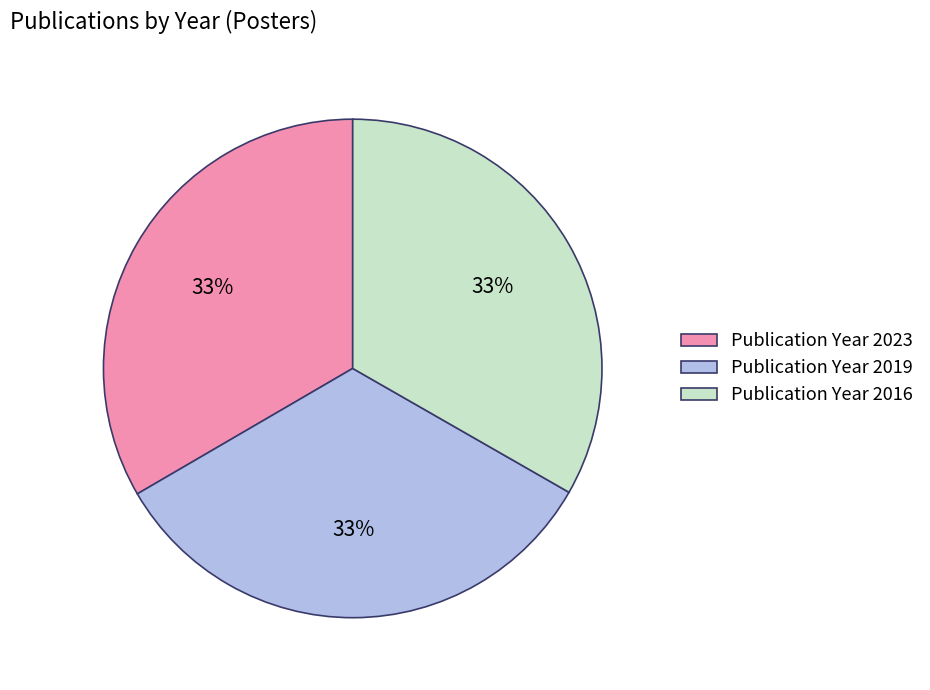

Is there any slice that represents more than half of the pie?

No